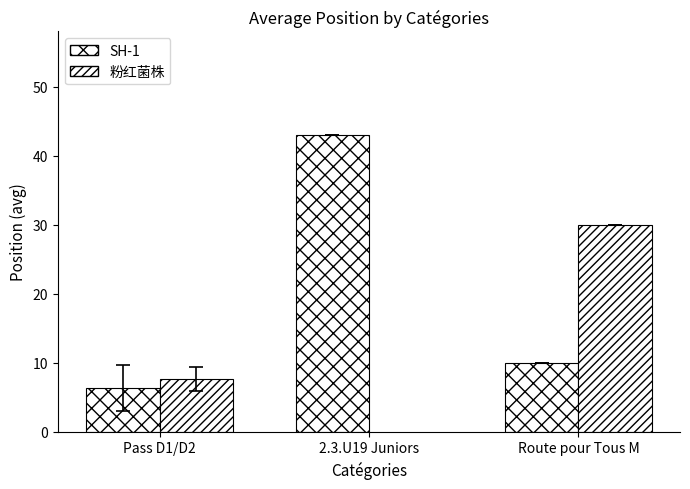

What is the label of the 1st bar from the left?

Pass D1/D2